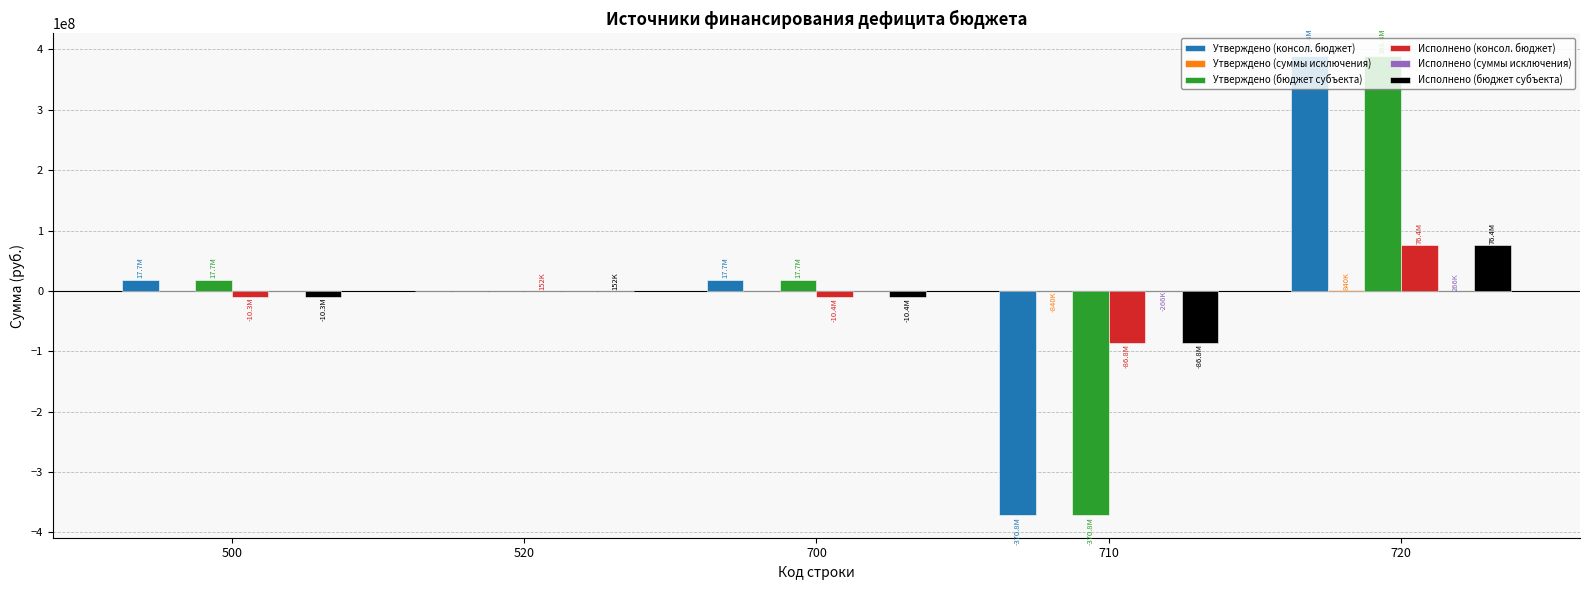

How many data points in Утверждено (бюджет субъекта) are above 17652465?

3